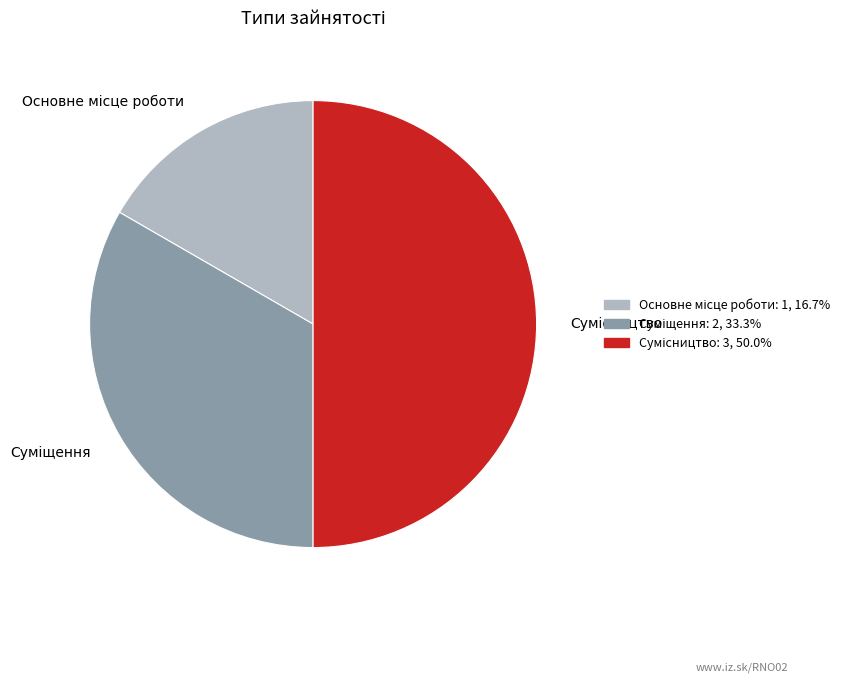

To the nearest percent, what portion does Основне місце роботи represent?

17%